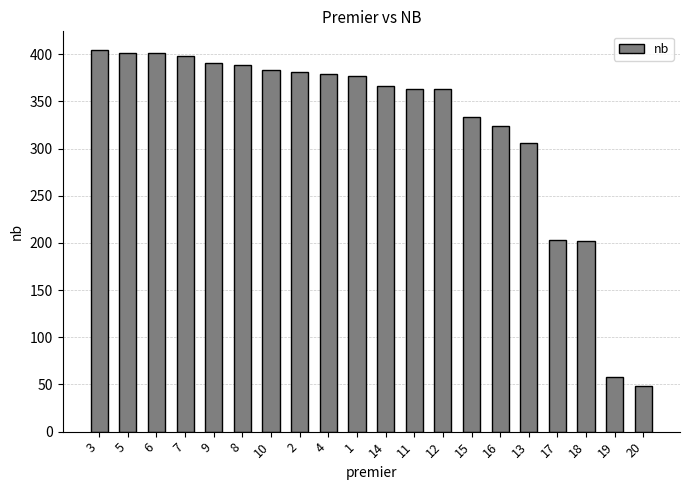

What is the maximum value shown in the chart?

404